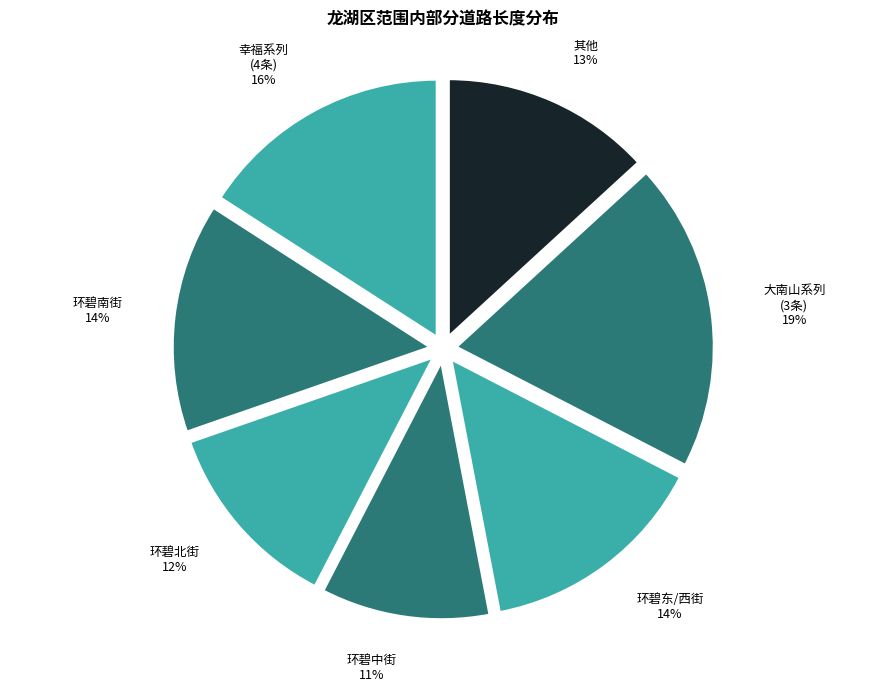

Which has a higher value, 环碧东/西街 or 环碧北街?

环碧东/西街